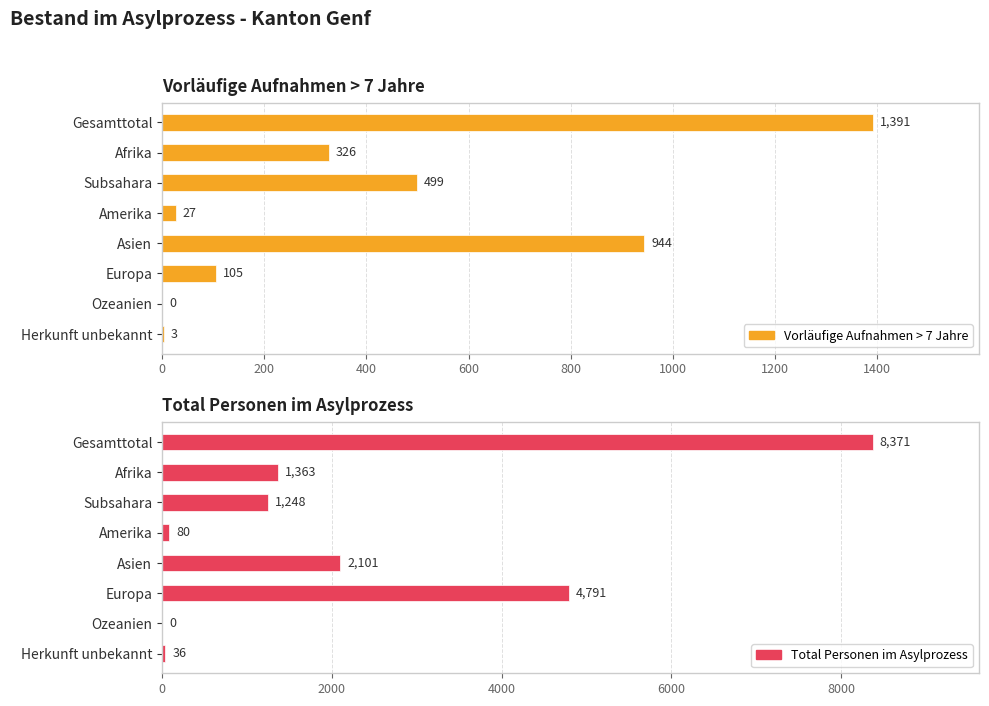

Which series has the largest total across all categories?

Total Personen im Asylprozess